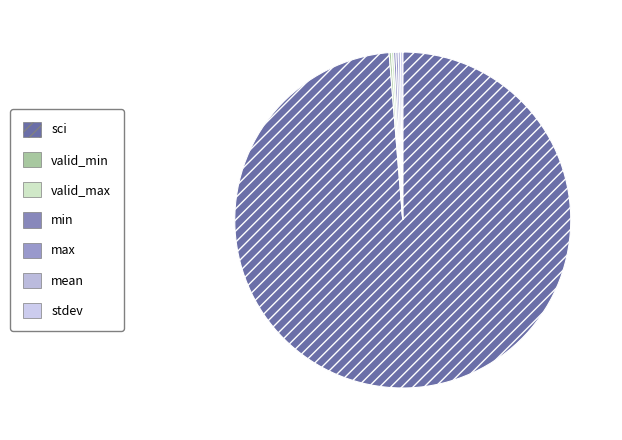

To the nearest percent, what is the difference between the sci and max slice percentages?

98%